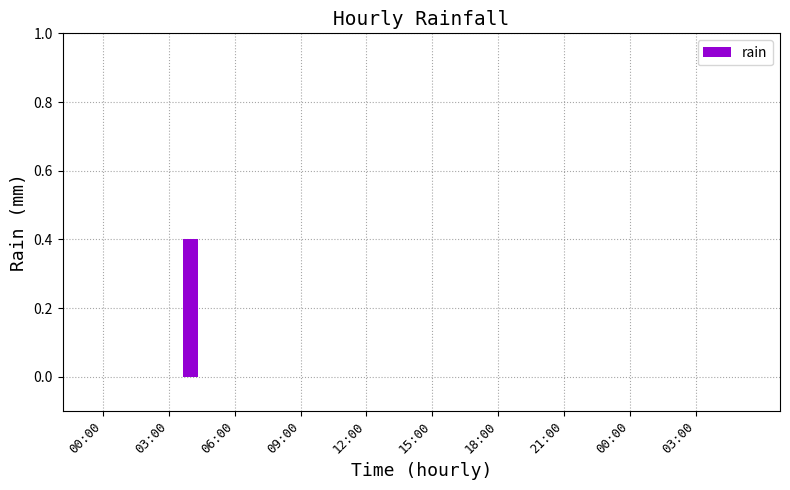

What is the sum of all values?

0.4